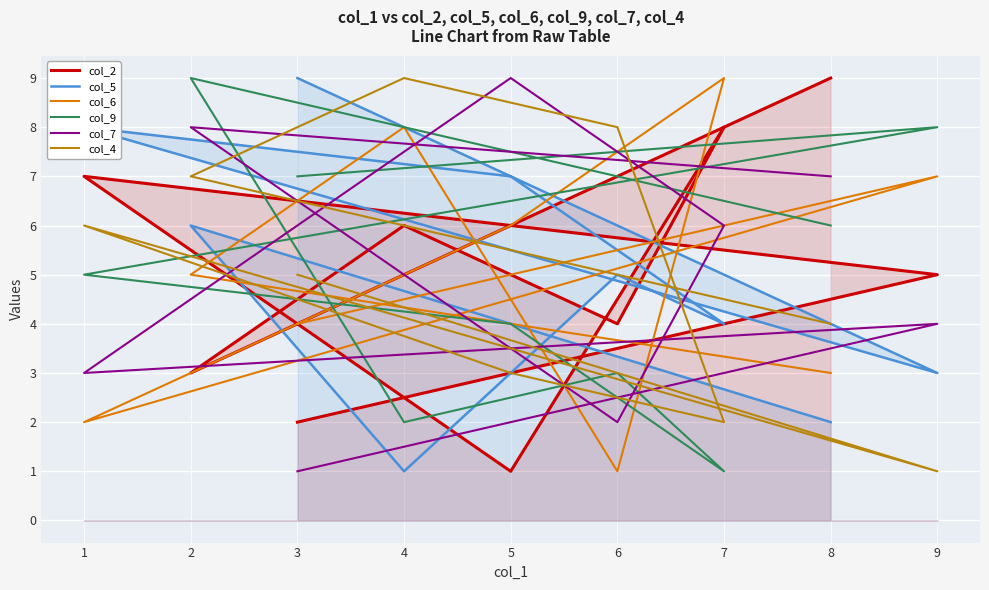

The col_6 series shows 2 at 2. True or false?

False